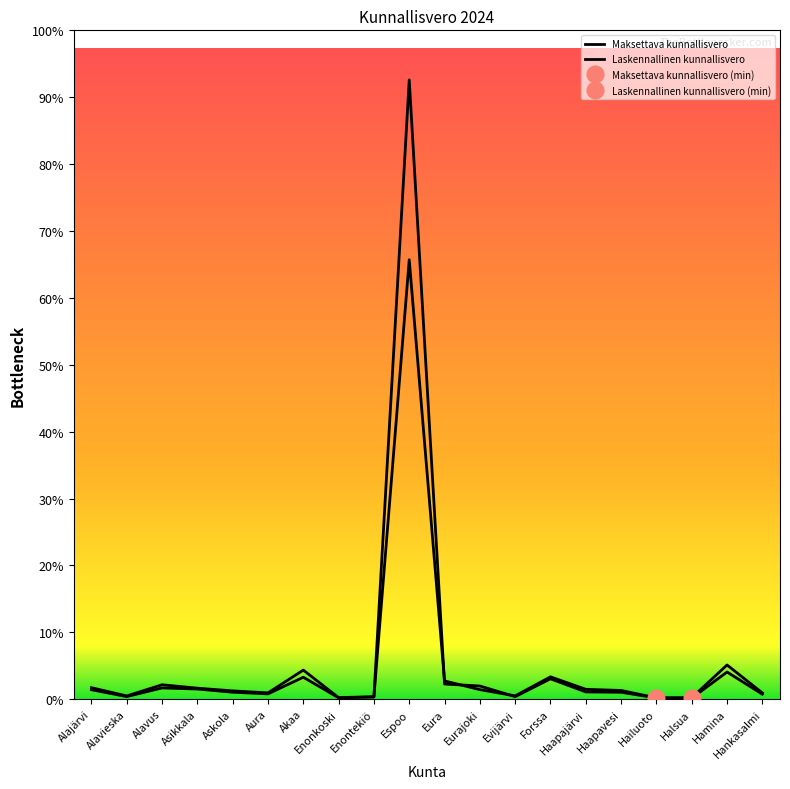

Reading right to left, transcribe all the data shown in this chart.

Maksettava kunnallisvero: Hankasalmi=7164743.4	Hamina=39255556.4	Halsua=1675882.8	Hailuoto=1485491.9	Haapavesi=9993643.9	Haapajärvi=11306251.2	Forssa=25662962.7	Evijärvi=3780915.9	Eurajoki=10928737.5	Eura=20949059.5	Espoo=504780084.3	Enontekiö=2812259.4	Enonkoski=1787767.8	Akaa=33376268.8	Aura=7229722.6	Askola=9501508.2	Asikkala=12614540.0	Alavus=16545872.0	Alavieska=3689289.5	Alajärvi=13161066.6
Laskennallinen kunnallisvero: Hankasalmi=5693684.4	Hamina=31195639.0	Halsua=1159152.3	Hailuoto=1404636.0	Haapavesi=7941757.4	Haapajärvi=8280166.3	Forssa=23378333.1	Evijärvi=2881983.9	Eurajoki=15118086.9	Eura=17387719.4	Espoo=711454194.3	Enontekiö=2442741.6	Enonkoski=1589836.4	Akaa=25183911.9	Aura=6068093.0	Askola=7974861.3	Asikkala=11633409.1	Alavus=12874756.6	Alavieska=2963332.6	Alajärvi=10803644.8